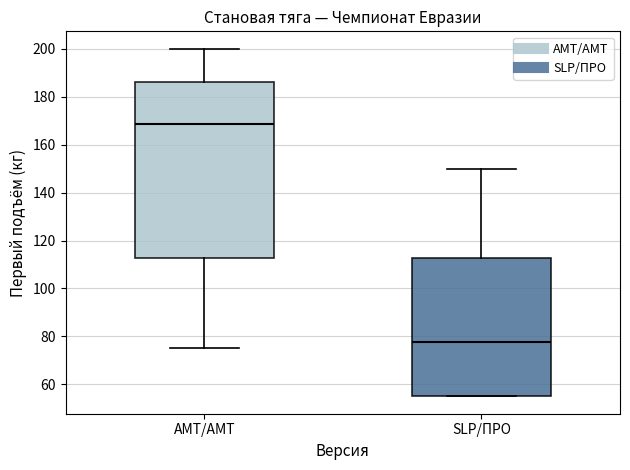

Comparing the boxes themselves (not the whiskers), which one is the tallest?

AMT/АМТ